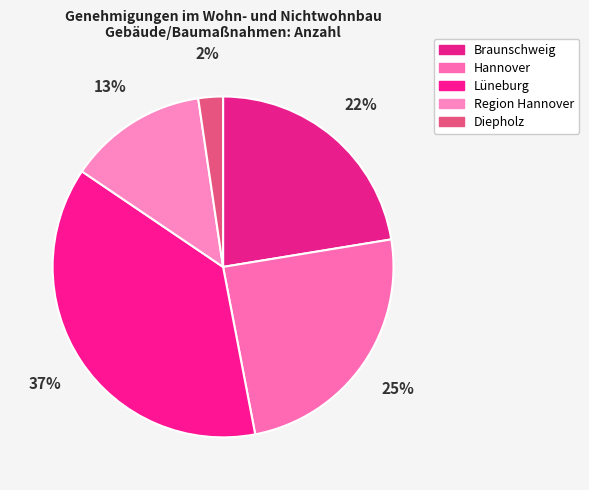

What is the smallest slice in the pie chart?

Diepholz